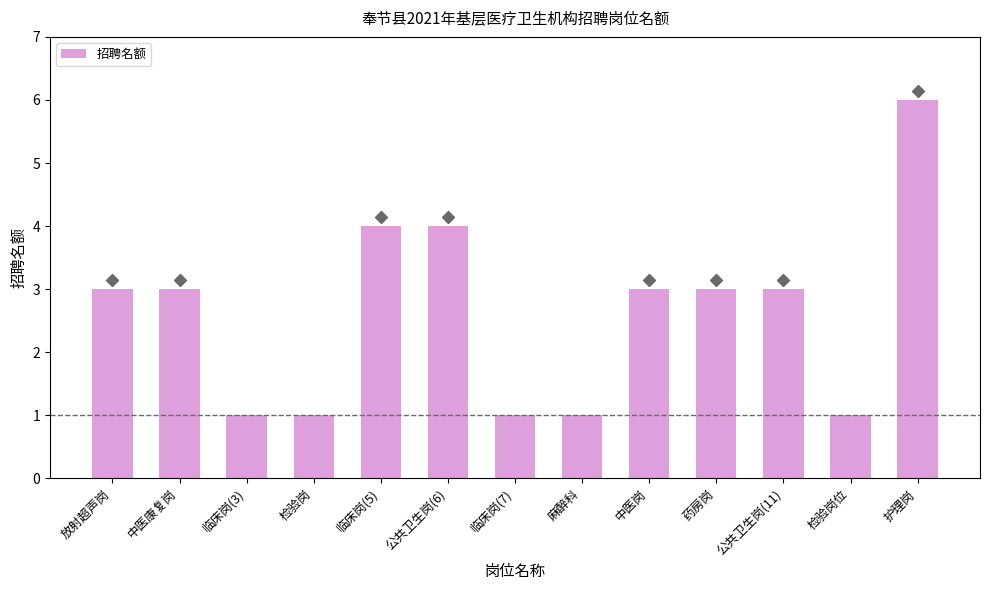

Reading left to right, extract all data points from this chart.

3	3	1	1	4	4	1	1	3	3	3	1	6